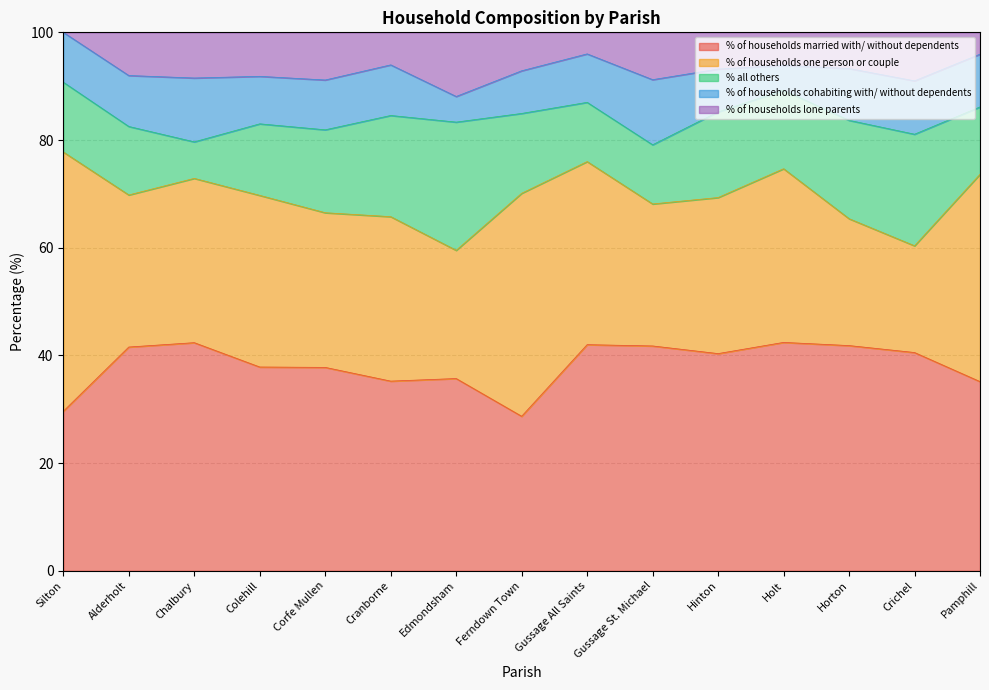

At which category does % all others reach its first local peak?

Edmondsham